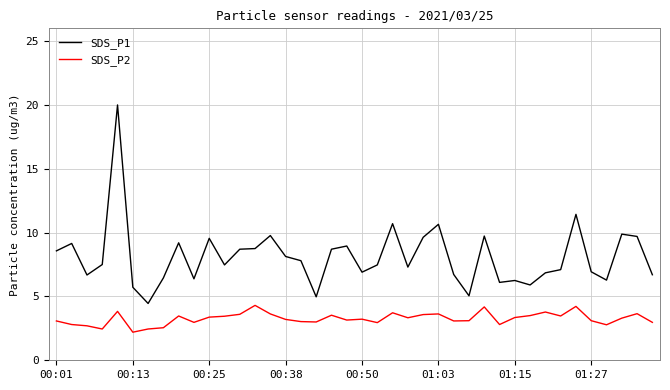

True or false: SDS_P2 and SDS_P1 intersect in this chart.

False